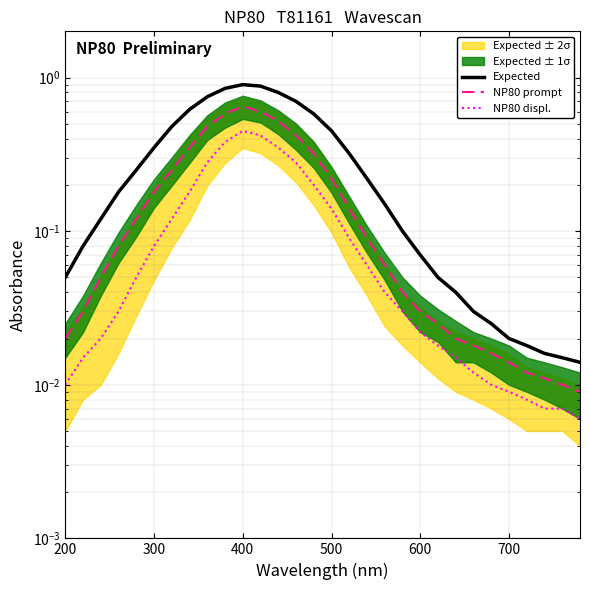

True or false: NP80 prompt has a value of 0.0 at 600.

False